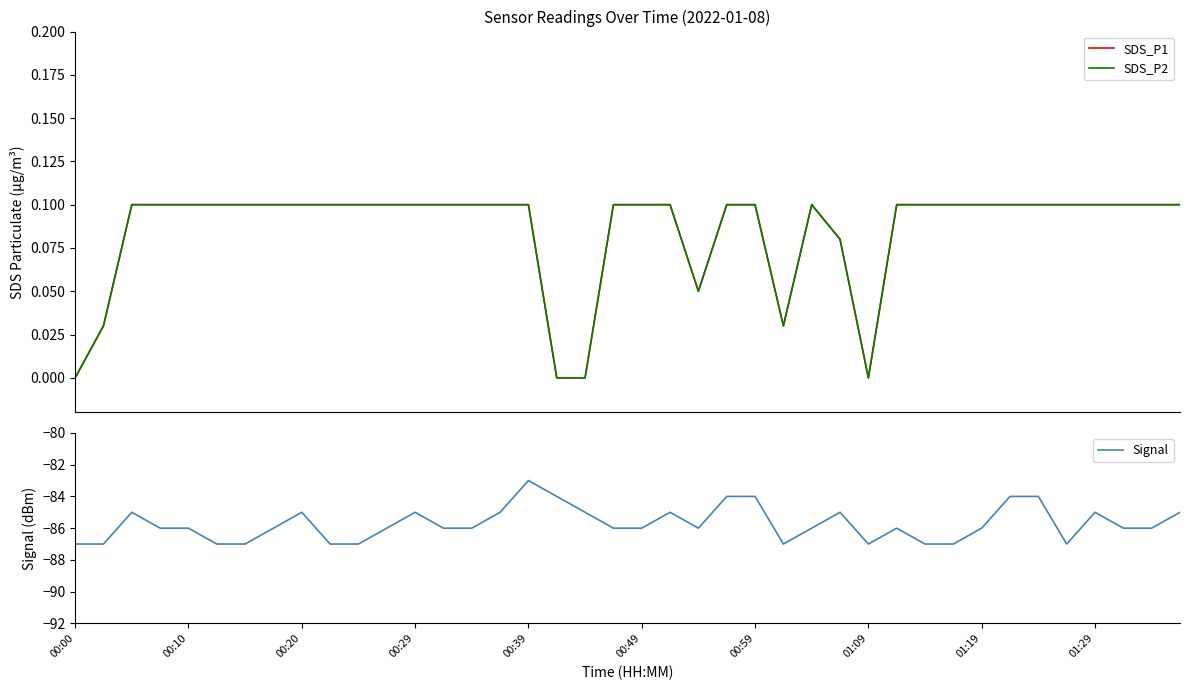

What is the difference between the second highest and second lowest values in the Signal series?

3